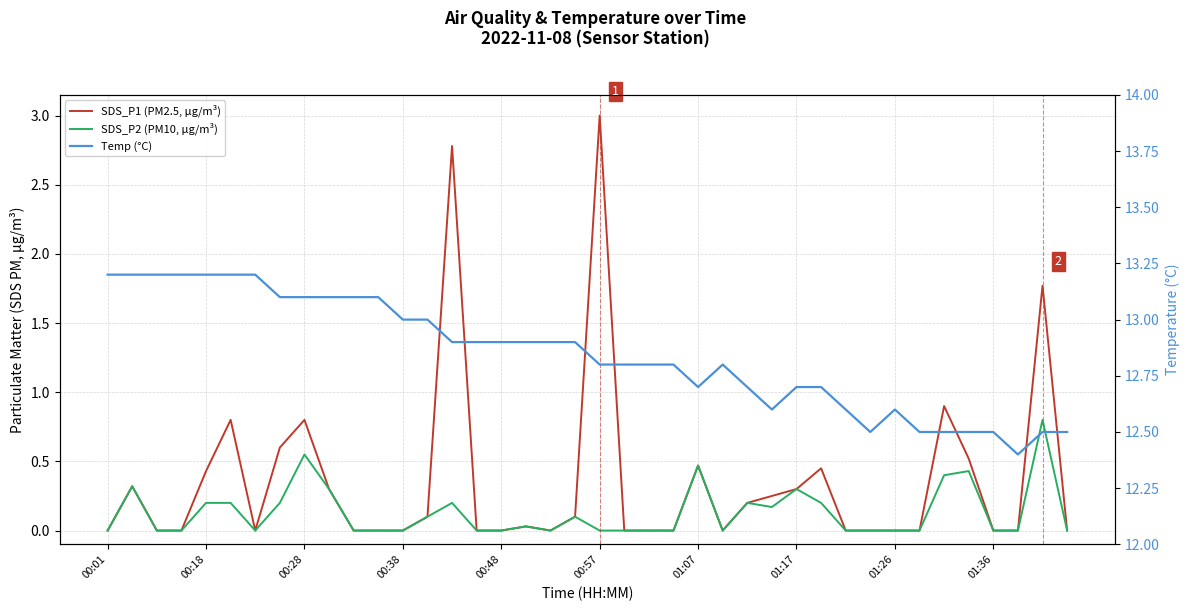

Which category has the highest value across all series?

00:01